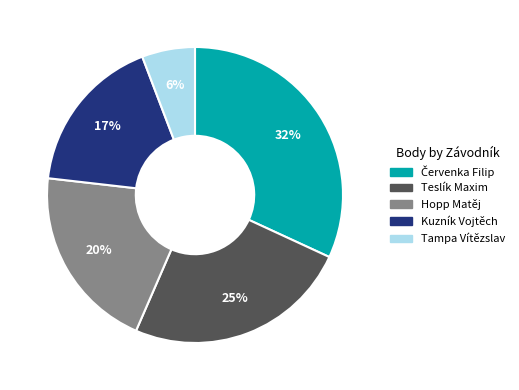

To the nearest percent, what is the difference between the largest and smallest slice percentages?

26%